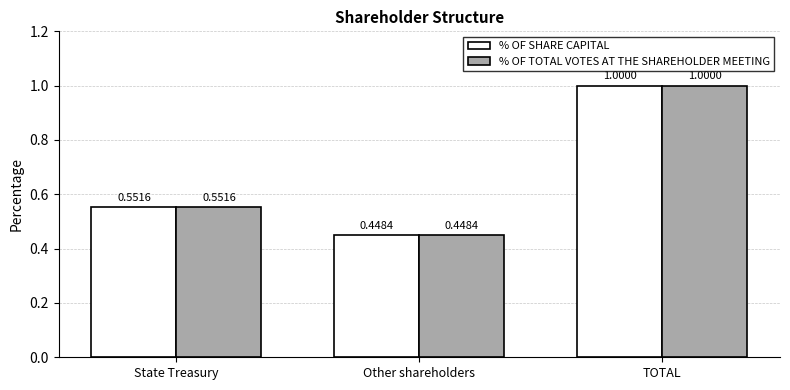

Which category has the lowest value in the % OF TOTAL VOTES AT THE SHAREHOLDER MEETING series?

Other shareholders